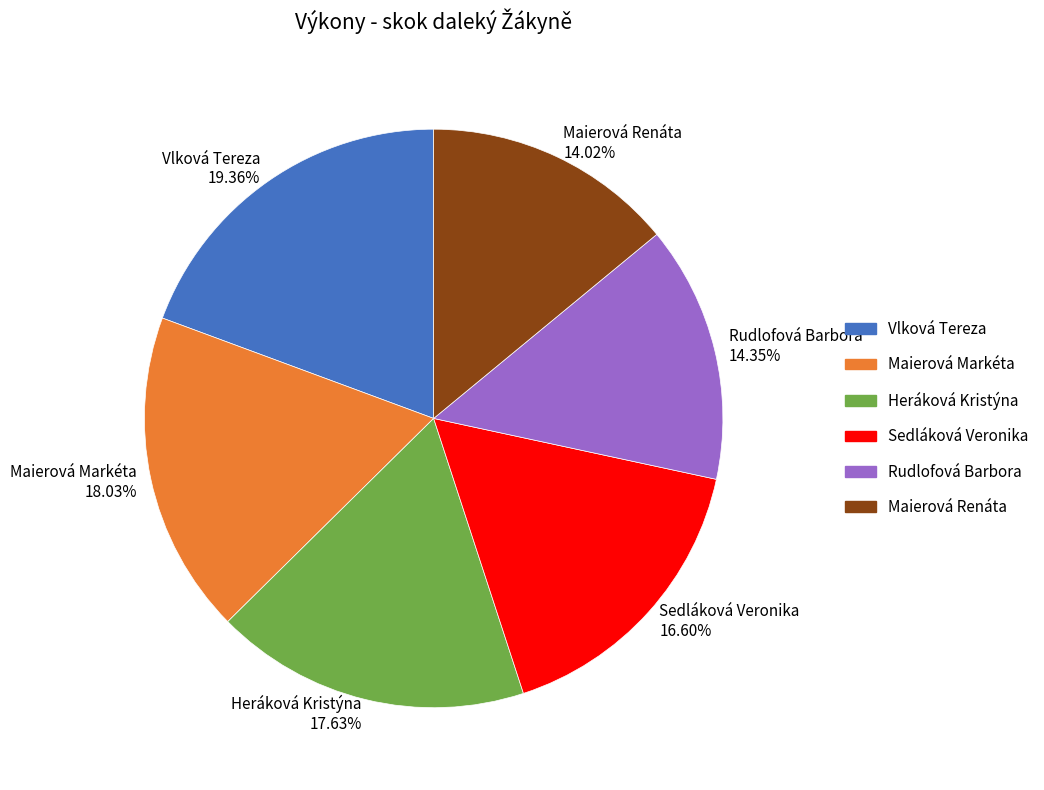

To the nearest percent, what is the difference between the largest and smallest slice percentages?

5%